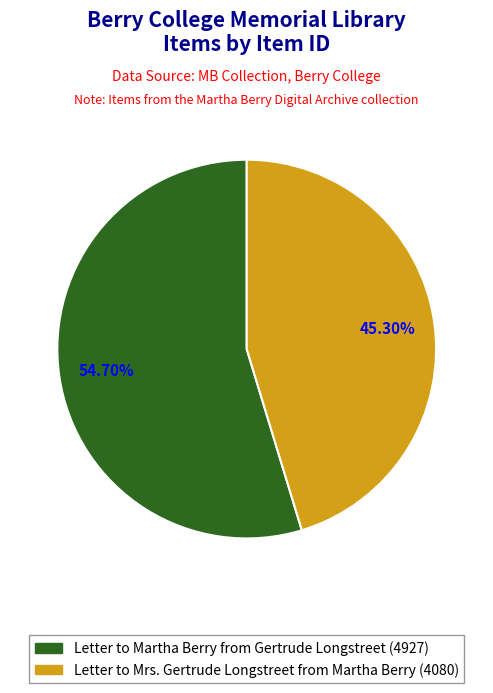

Is there any slice that represents more than half of the pie?

Yes